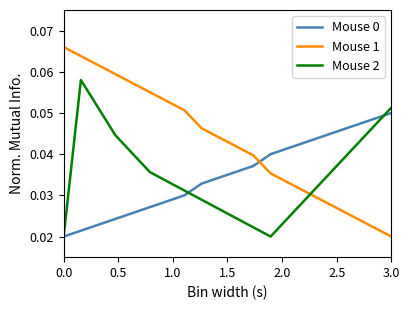

Which series has the largest total across all categories?

Mouse 1